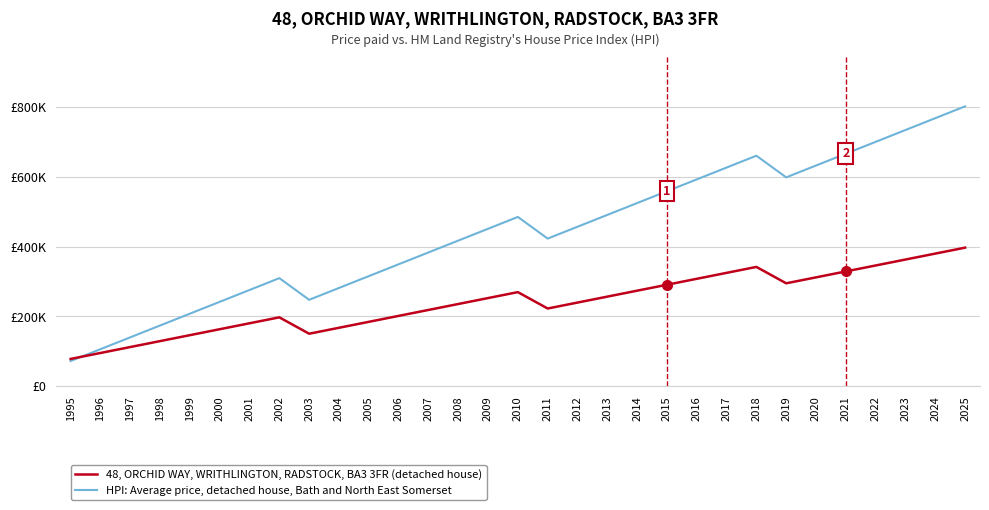

Does the chart have visible grid lines?

Yes